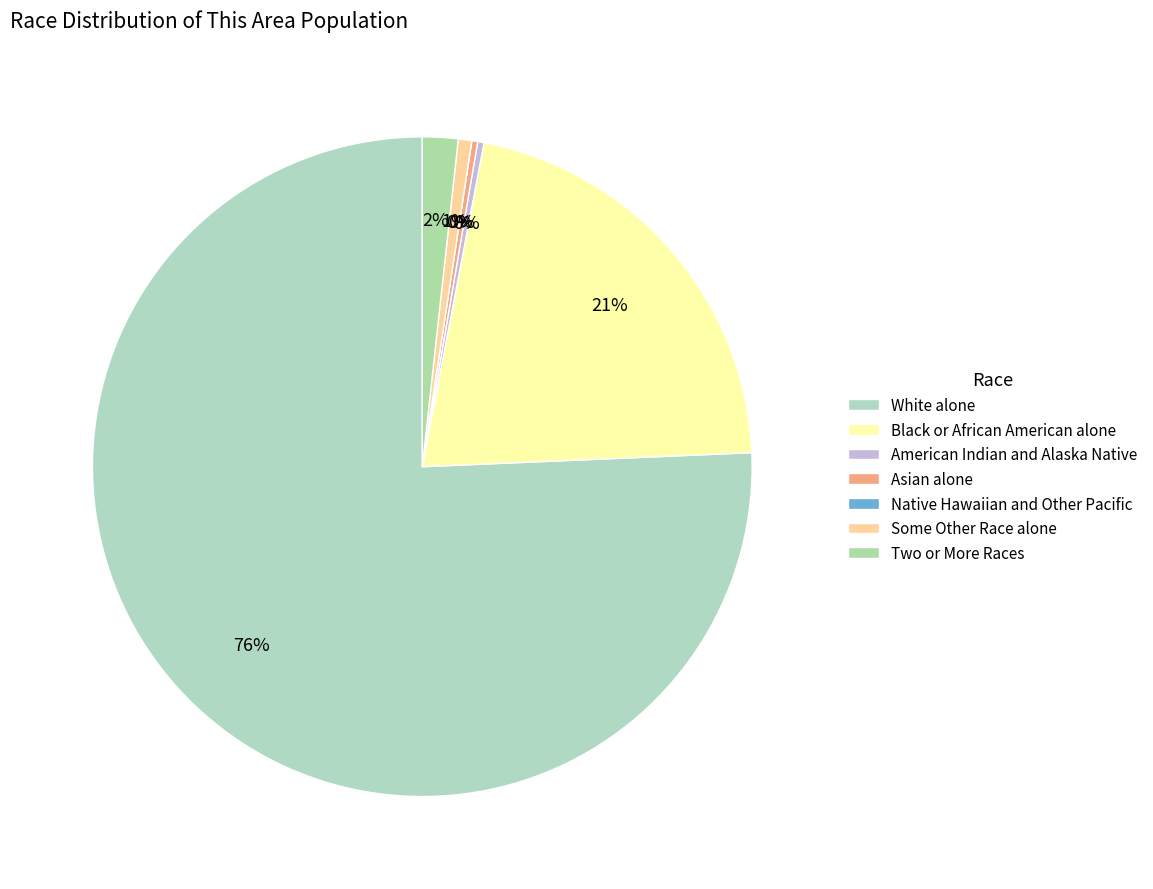

What percentage do Asian alone and White alone together represent?

76.0%